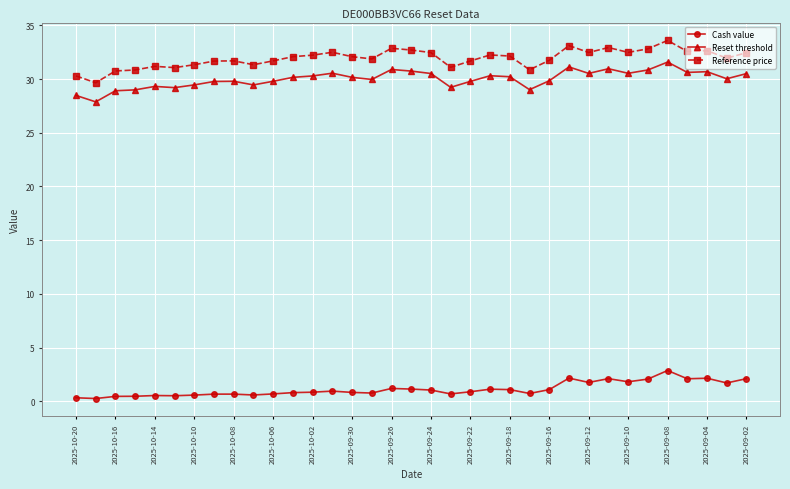

List the series in order of their peak value, highest first.

Reference price, Reset threshold, Cash value